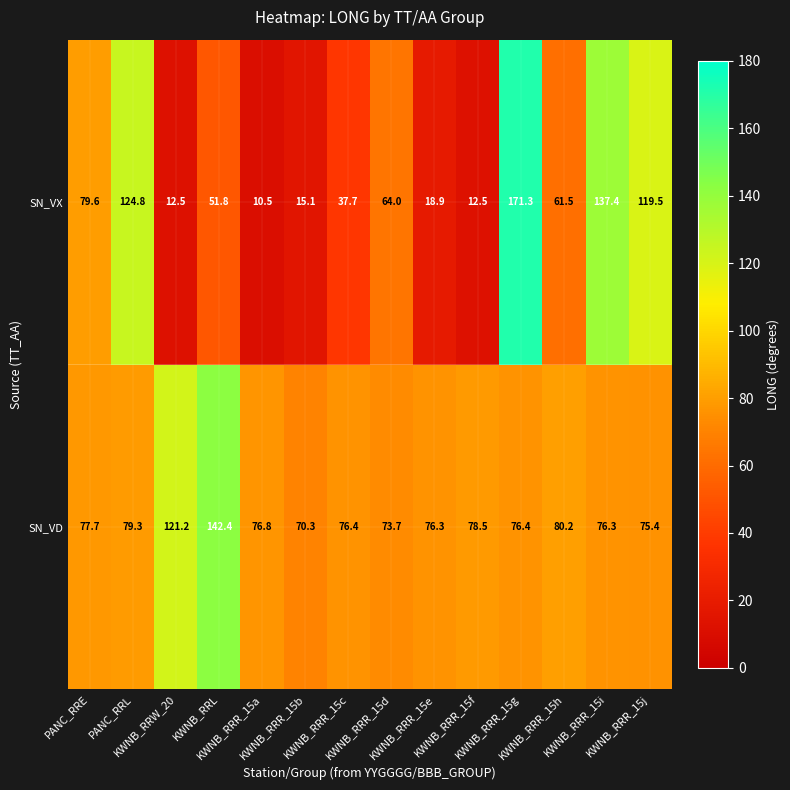

What is the minimum value shown in the chart?

10.5